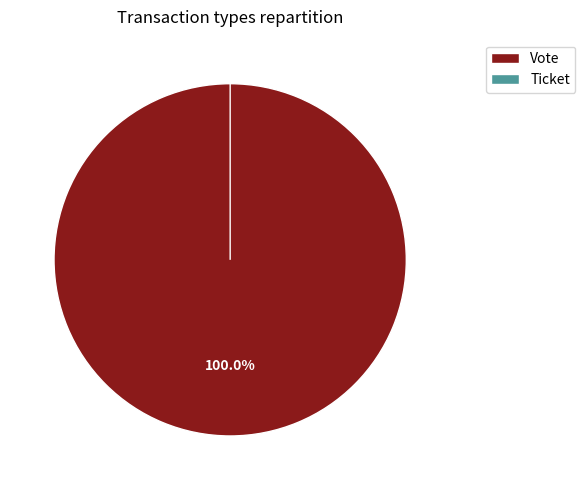

How many slices are in this pie chart?

2